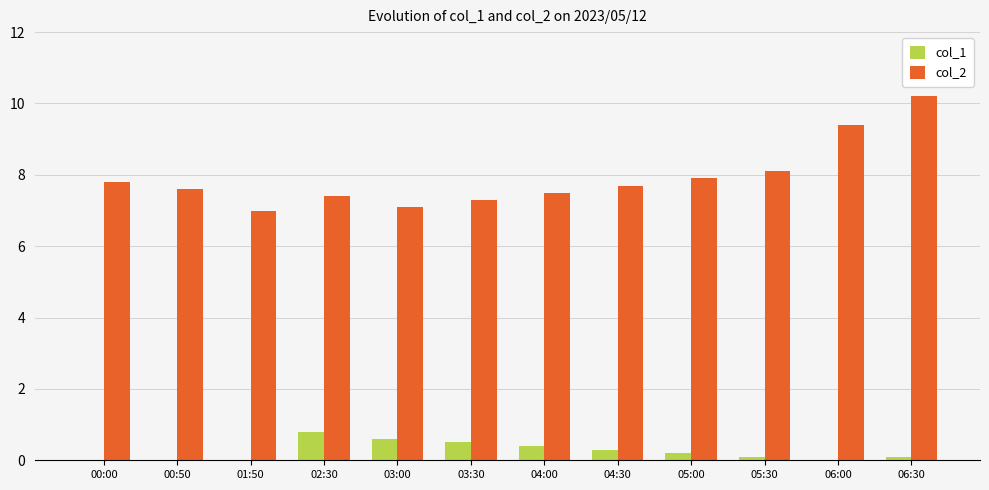

Reading left to right, what are all the values shown in this chart?

col_1: 0.0	0.0	0.0	0.8	0.6	0.5	0.4	0.3	0.2	0.1	0.0	0.1
col_2: 7.8	7.6	7.0	7.4	7.1	7.3	7.5	7.7	7.9	8.1	9.4	10.2